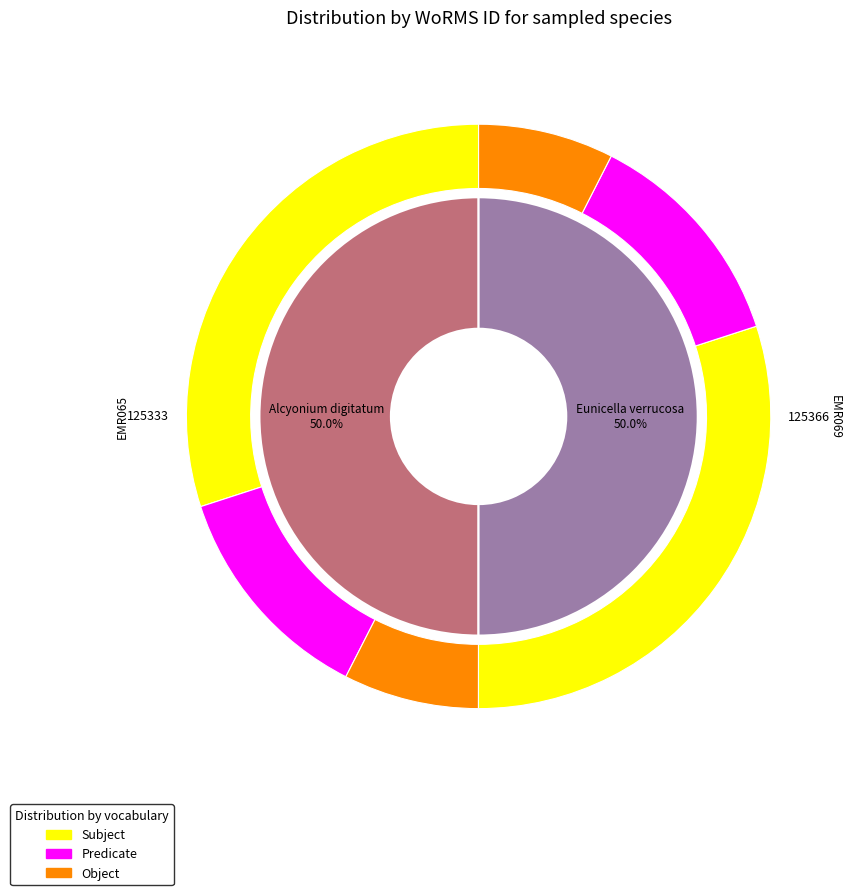

How many slices are in this pie chart?

2